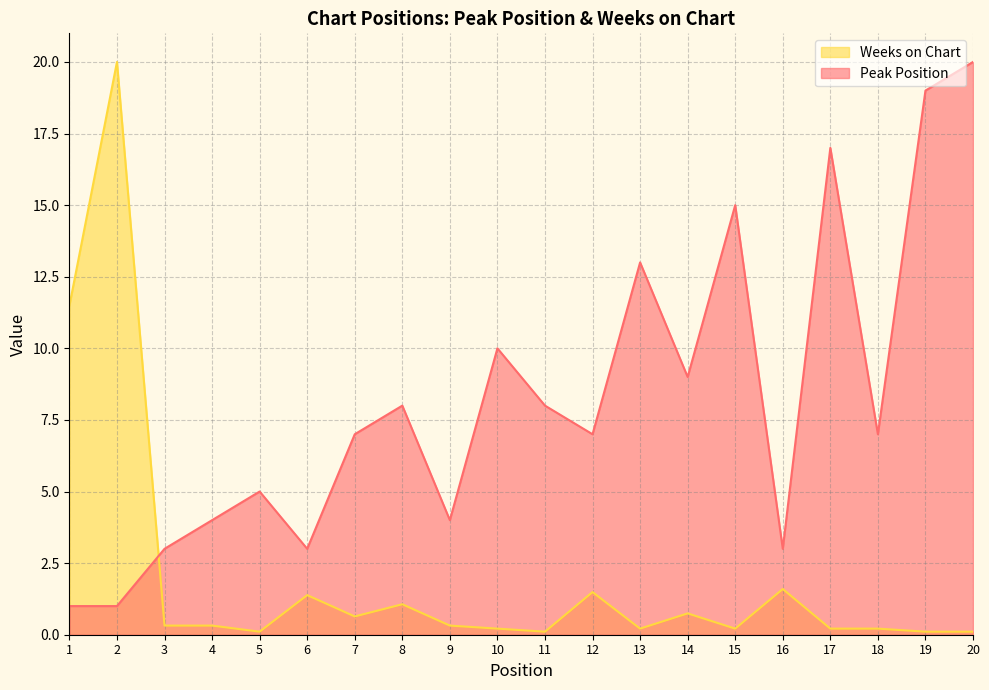

What is the approximate value of Weeks on Chart at 4?

0.3